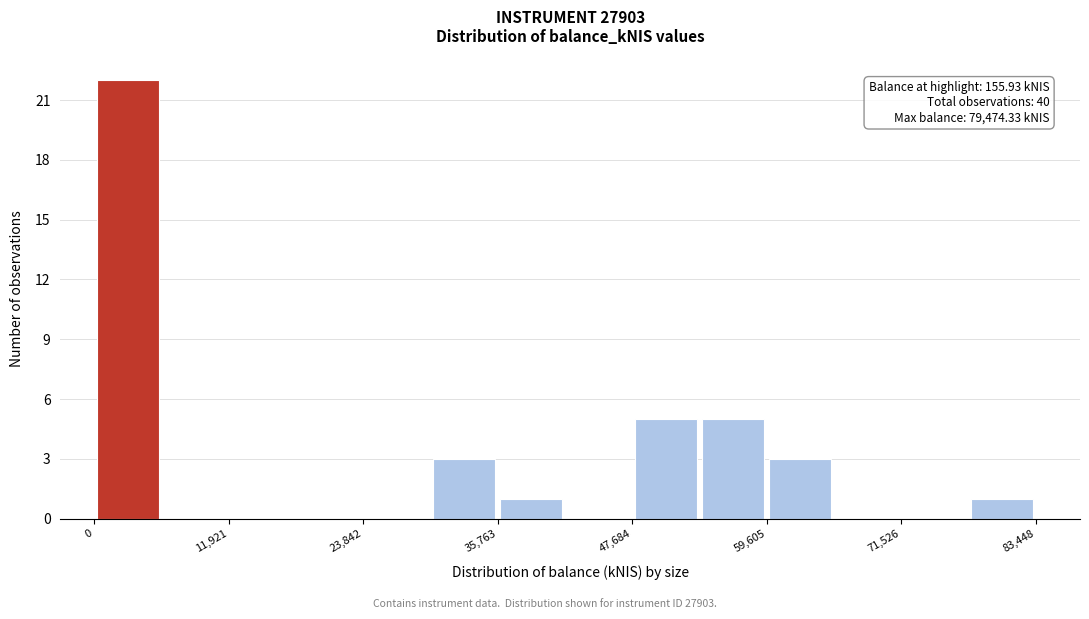

Around what value on the x-axis is the tallest bar? Give the approximate position of its centre, as read against the axis.

2000